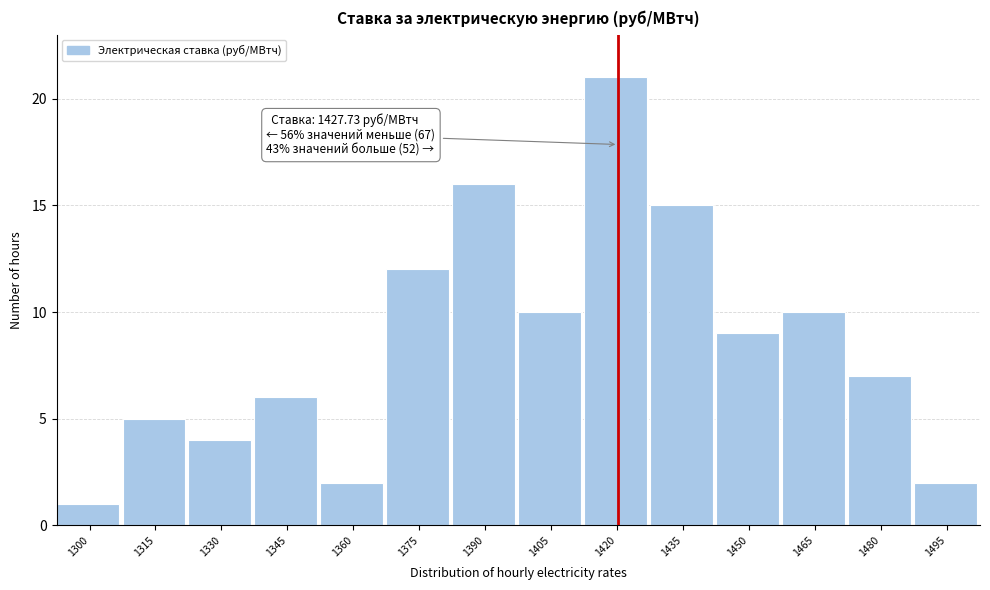

Reading left to right, list all the values displayed in this chart.

1300=1	1315=5	1330=4	1345=6	1360=2	1375=12	1390=16	1405=10	1420=21	1435=15	1450=9	1465=10	1480=7	1495=2